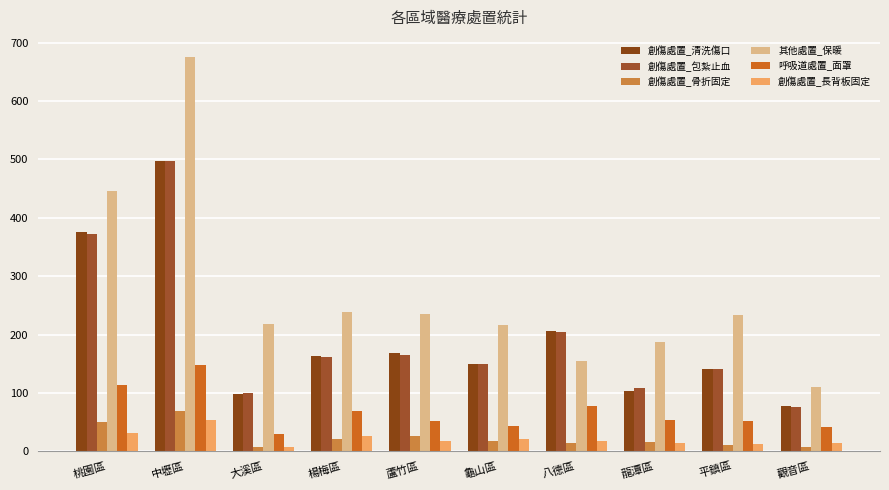

At how many categories does at least one series exceed 375?

2